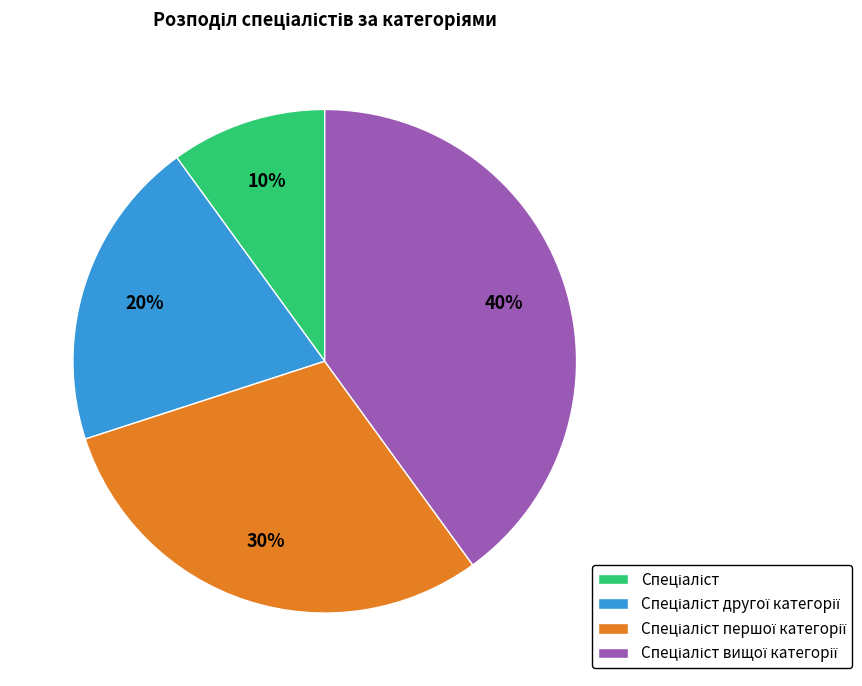

To the nearest percent, what is the difference between the largest and smallest slice percentages?

30%